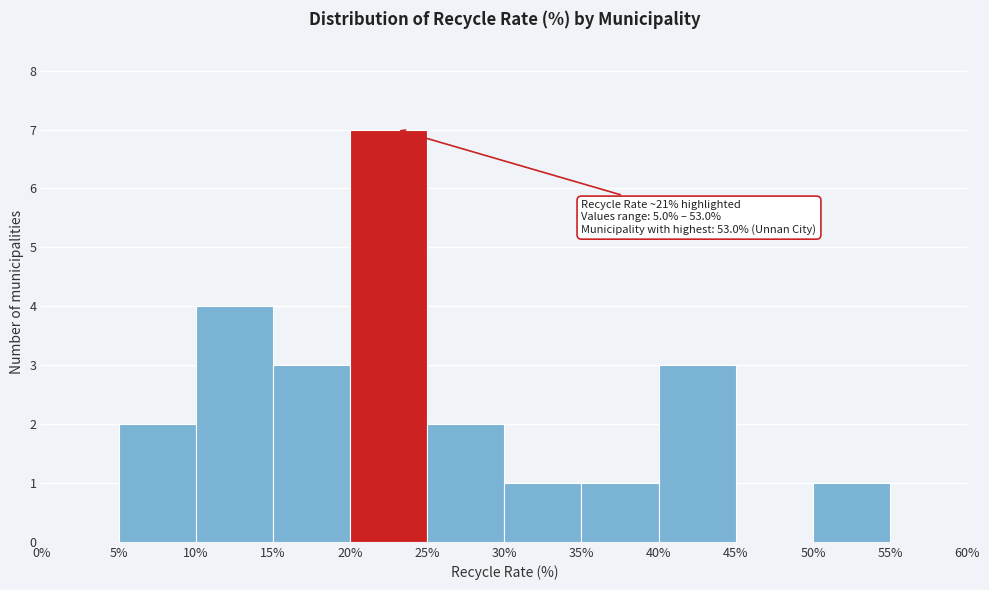

Over which range of the x-axis is the bar tallest?

20% to 25%